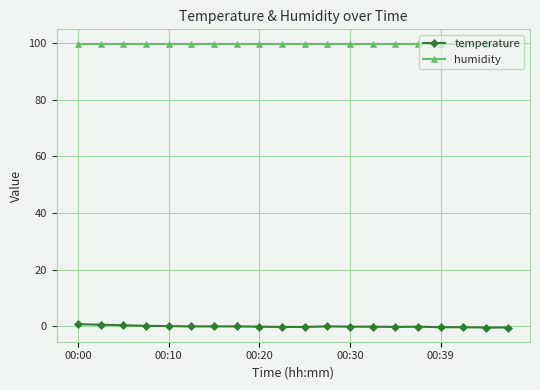

Rank the series by their maximum value, from lowest to highest.

temperature, humidity